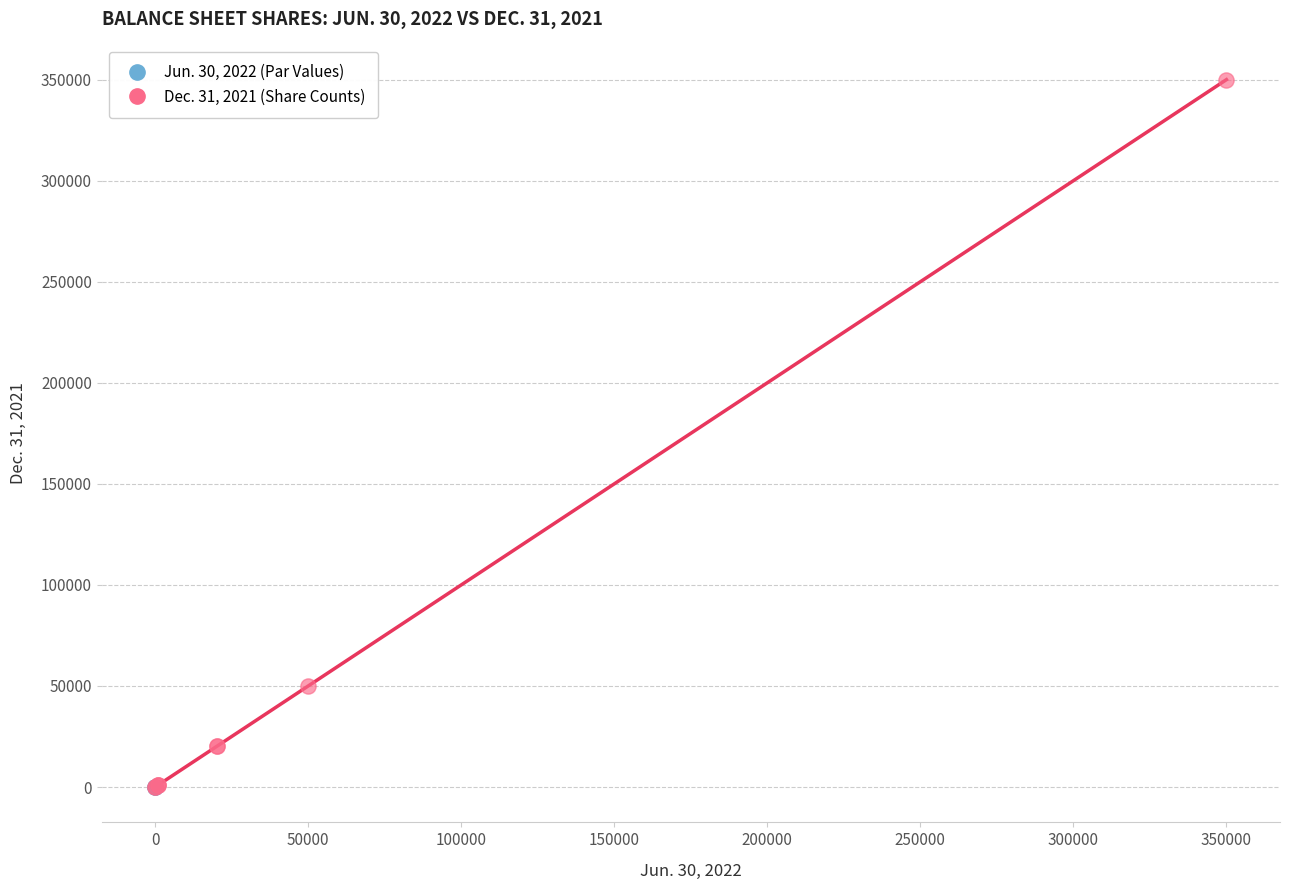

Which series contains the highest Y value?

Dec. 31, 2021 (Share Counts)